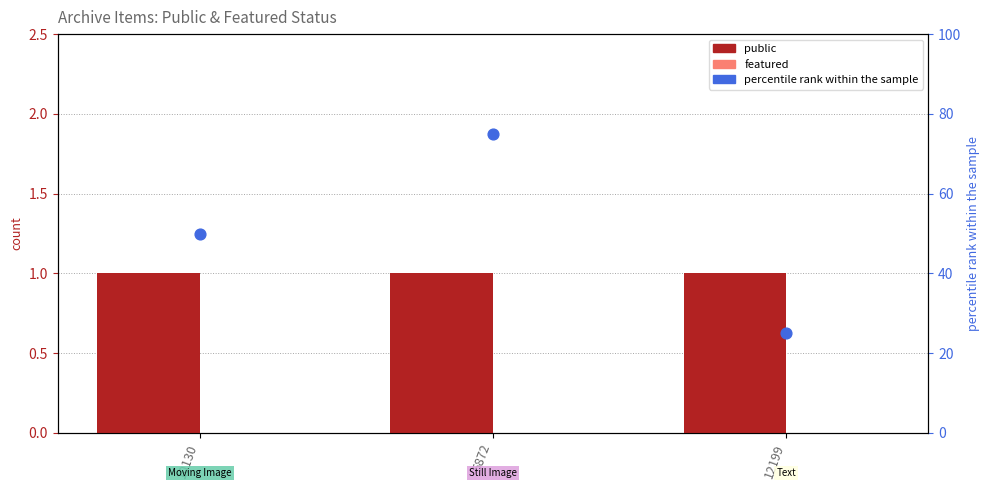

Which series has the largest Y range (max minus min)?

percentile rank within the sample